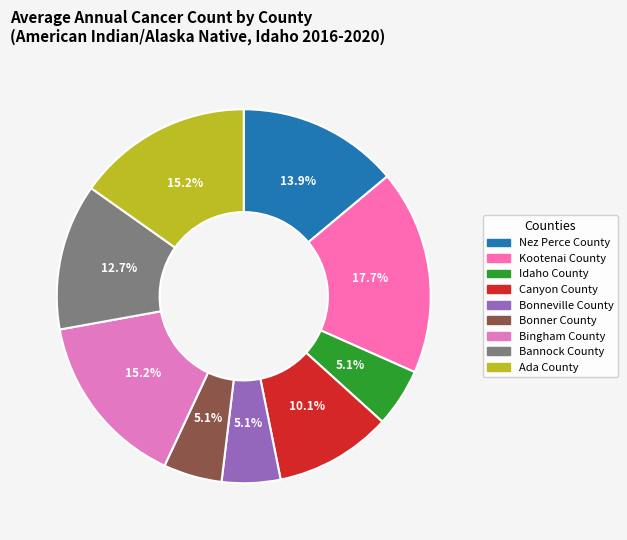

Count the number of slices in the pie.

9